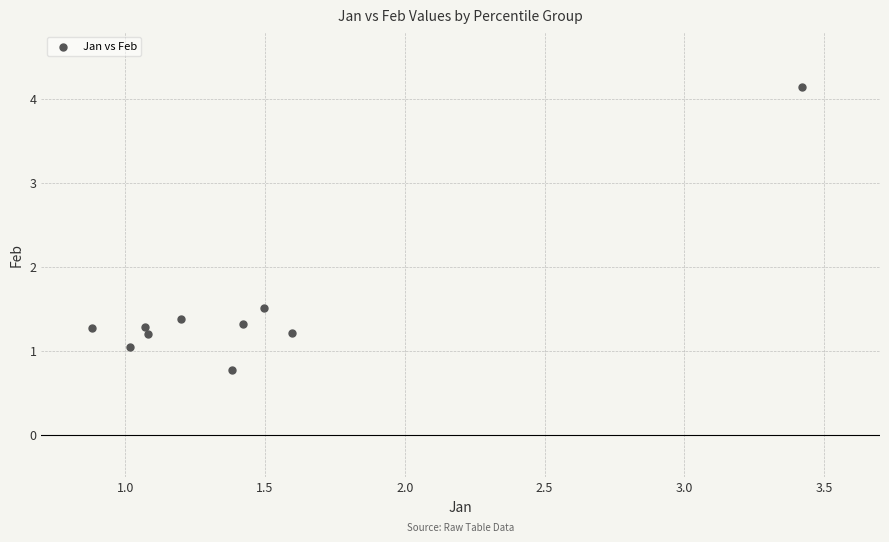

What Y value in the scatter plot is closest to 2?

1.5